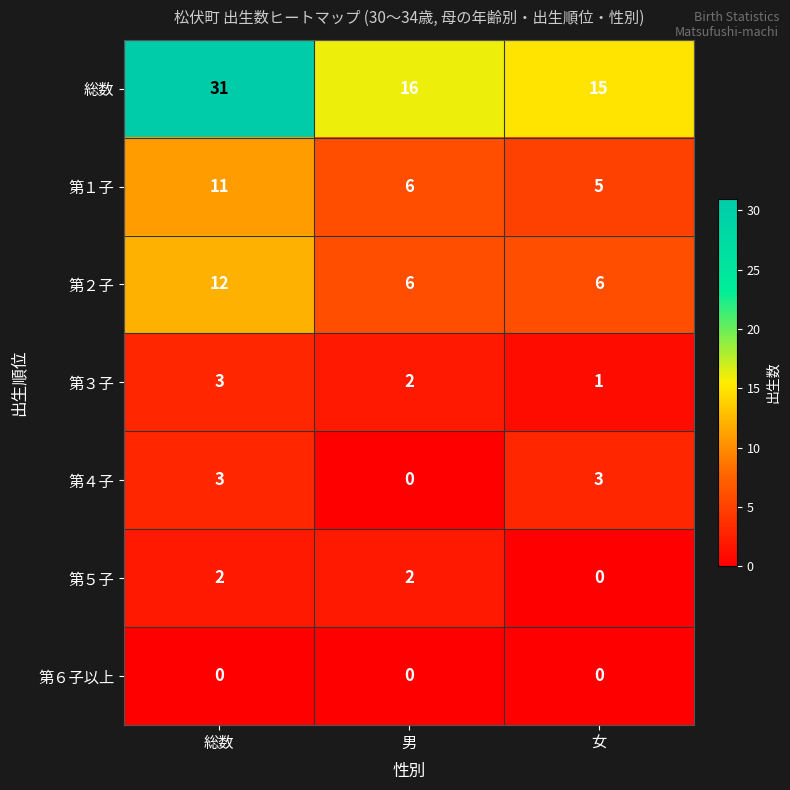

What is the total value across all series at 女?

30